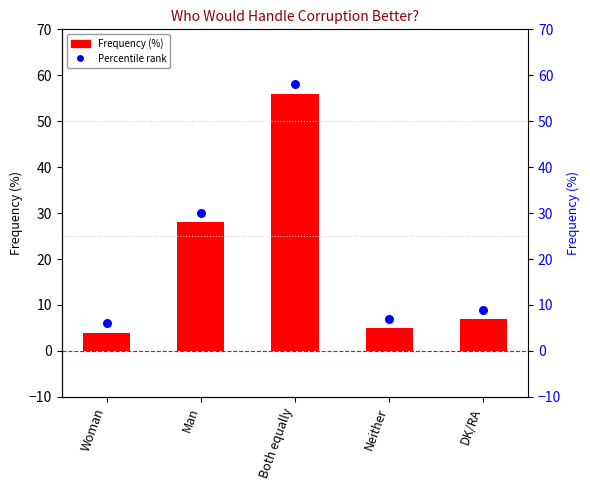

Which series has the widest spread of Y values?

Frequency (%)